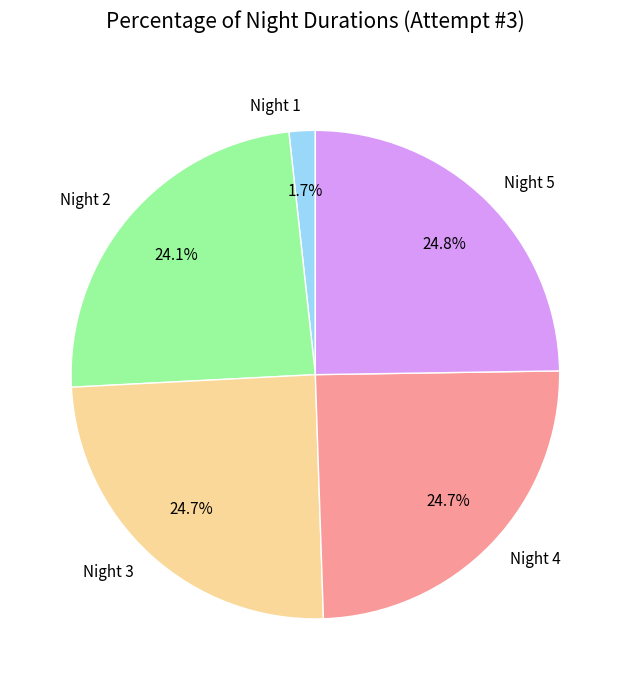

Is it true that Night 5 is 10% of the pie?

False